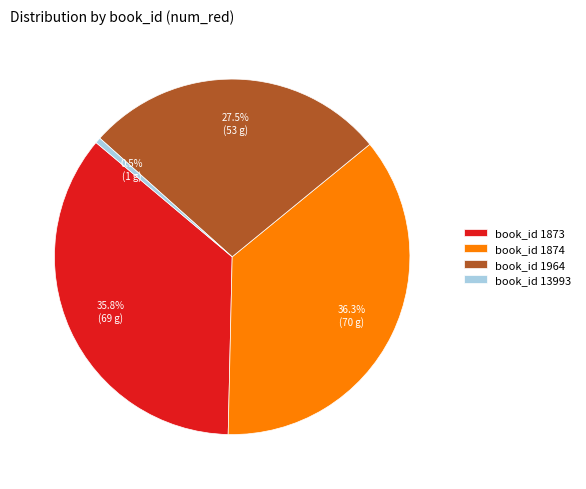

What percentage do book_id 1873 and book_id 1874 together represent?

72.0%